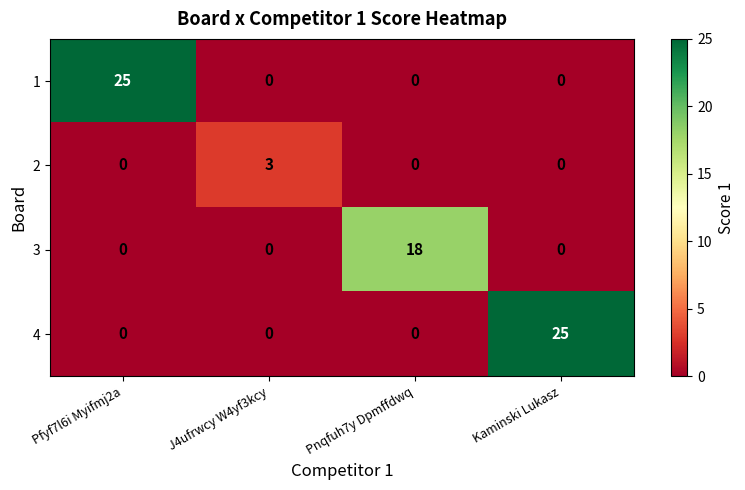

What is the difference between the 2 values at J4ufrwcy W4yf3kcy and Pnqfuh7y Dpmffdwq?

3